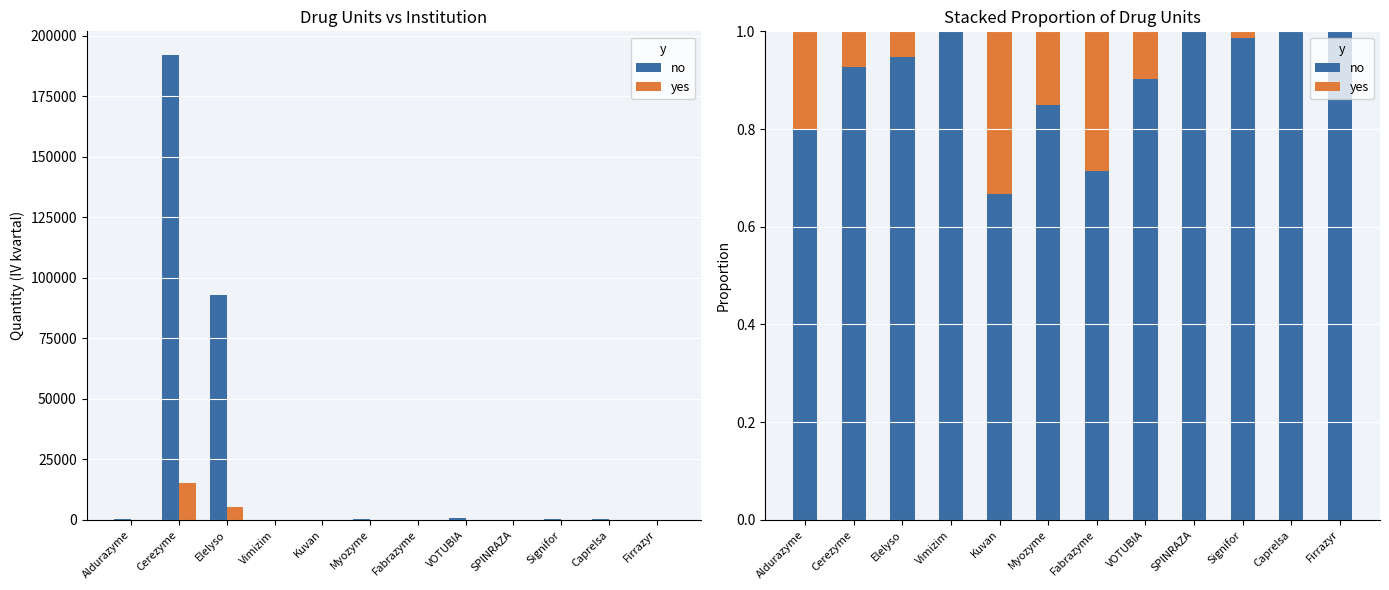

Reading left to right, what are all the values shown in this chart?

no: Aldurazyme=0.8	Cerezyme=0.9	Elelyso=0.9	Vimizim=1.0	Kuvan=0.7	Myozyme=0.8	Fabrazyme=0.7	VOTUBIA=0.9	SPINRAZA=1.0	Signifor=1.0	Caprelsa=1.0	Firrazyr=1.0
yes: Aldurazyme=0.2	Cerezyme=0.1	Elelyso=0.1	Vimizim=0.0	Kuvan=0.3	Myozyme=0.2	Fabrazyme=0.3	VOTUBIA=0.1	SPINRAZA=0.0	Signifor=0.0	Caprelsa=0.0	Firrazyr=0.0